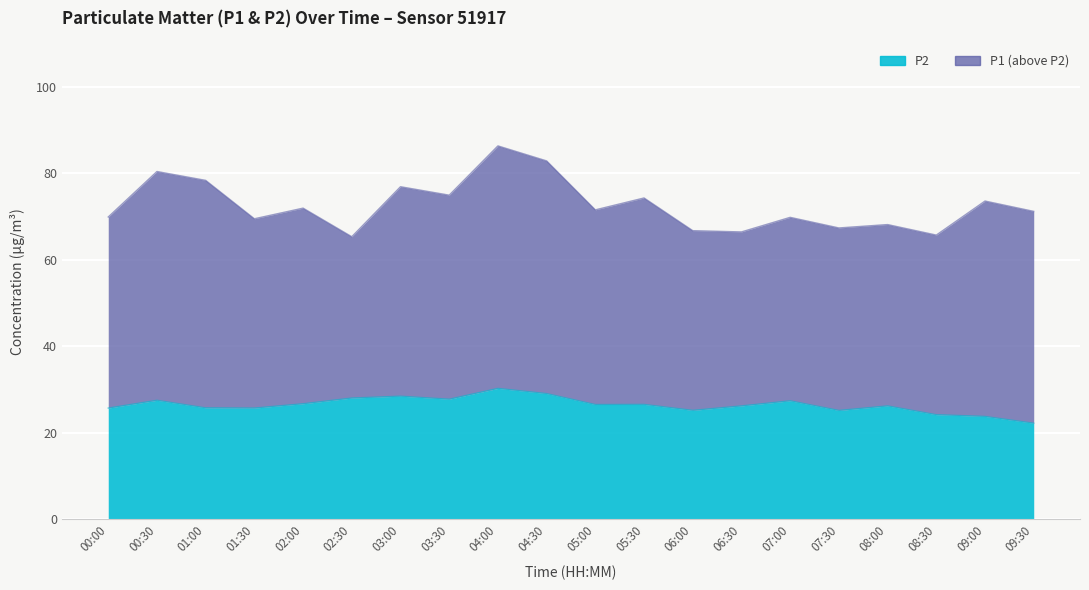

Reading left to right, transcribe all the data shown in this chart.

P1: 69.9	80.4	78.3	69.5	71.9	65.3	76.9	74.9	86.3	82.8	71.5	74.3	66.7	66.4	69.8	67.3	68.1	65.7	73.6	71.2
P2: 25.7	27.5	25.8	25.7	26.7	28.0	28.4	27.8	30.2	29.1	26.5	26.6	25.2	26.2	27.4	25.1	26.2	24.2	23.8	22.2